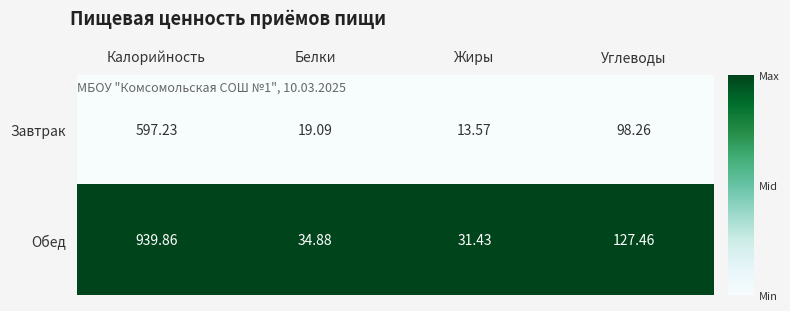

Rank the series by their maximum value, from lowest to highest.

Завтрак, Обед